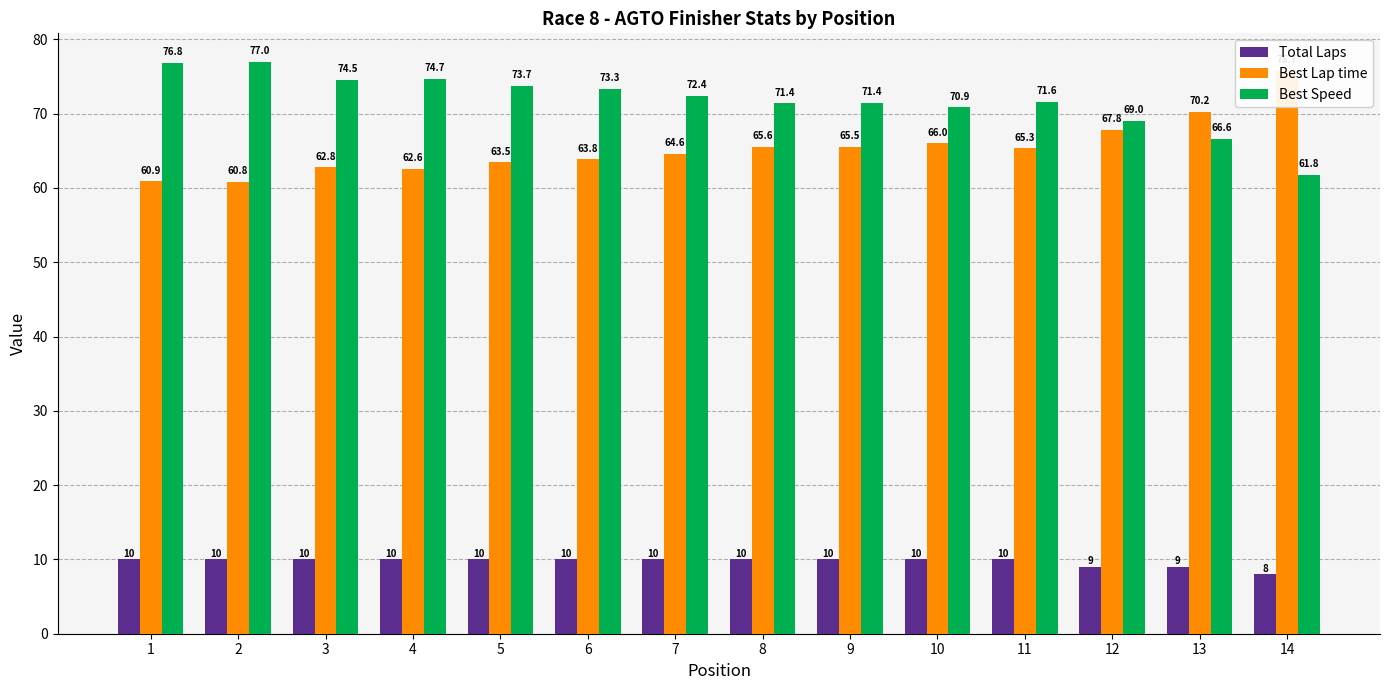

Is the value of Best Speed at 9 greater than the value of Best Lap time at 7?

Yes